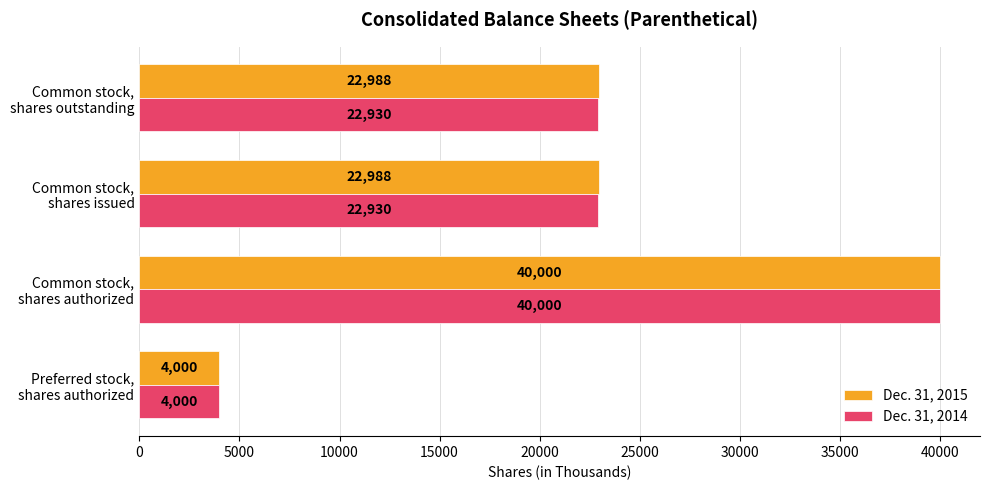

How many Dec. 31, 2014 values are between 22930 and 40000?

3